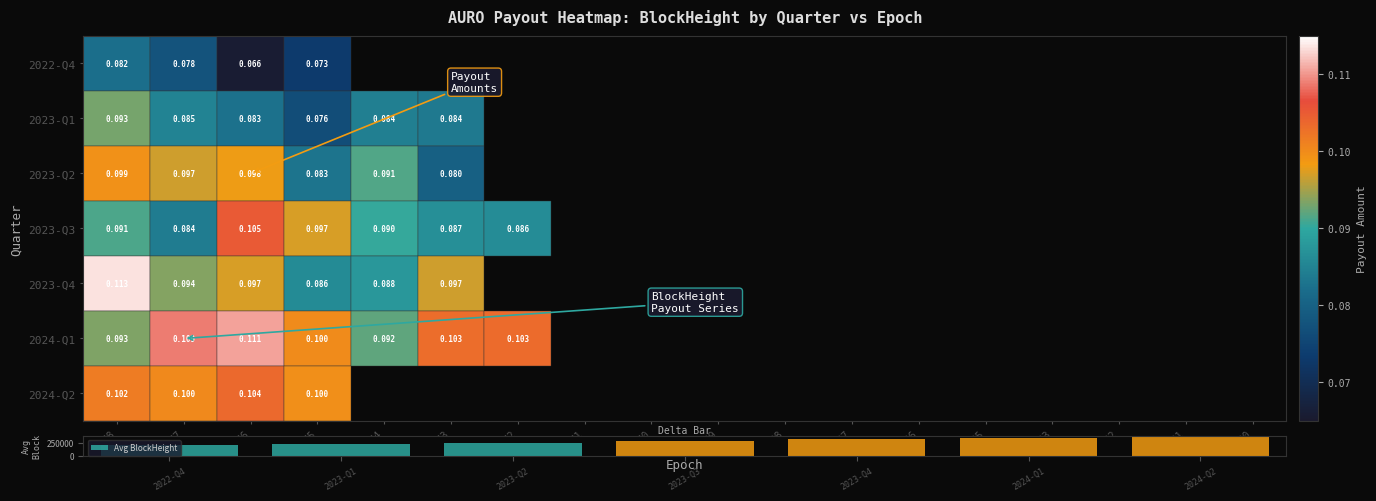

What is the average value of the Avg BlockHeight series?

278468.5